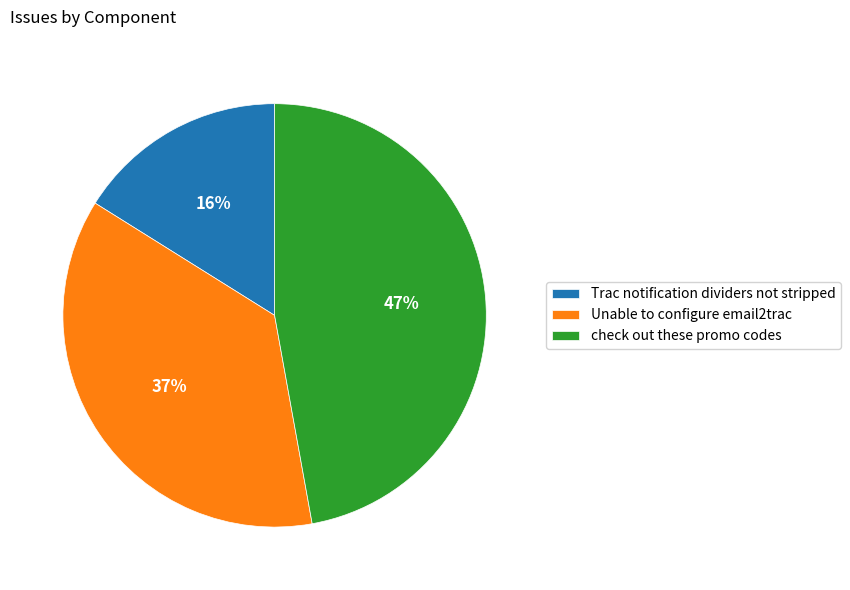

Combined, do Trac notification dividers not stripped and Unable to configure email2trac account for over 50%?

Yes